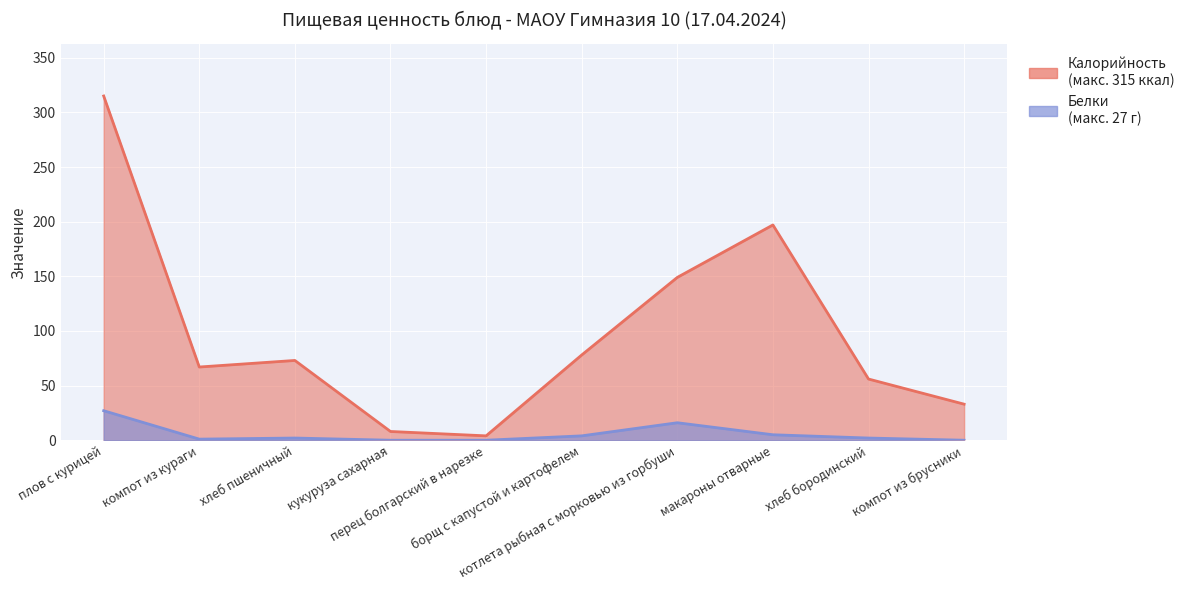

At which category does the chart reach its peak across all series?

плов с курицей